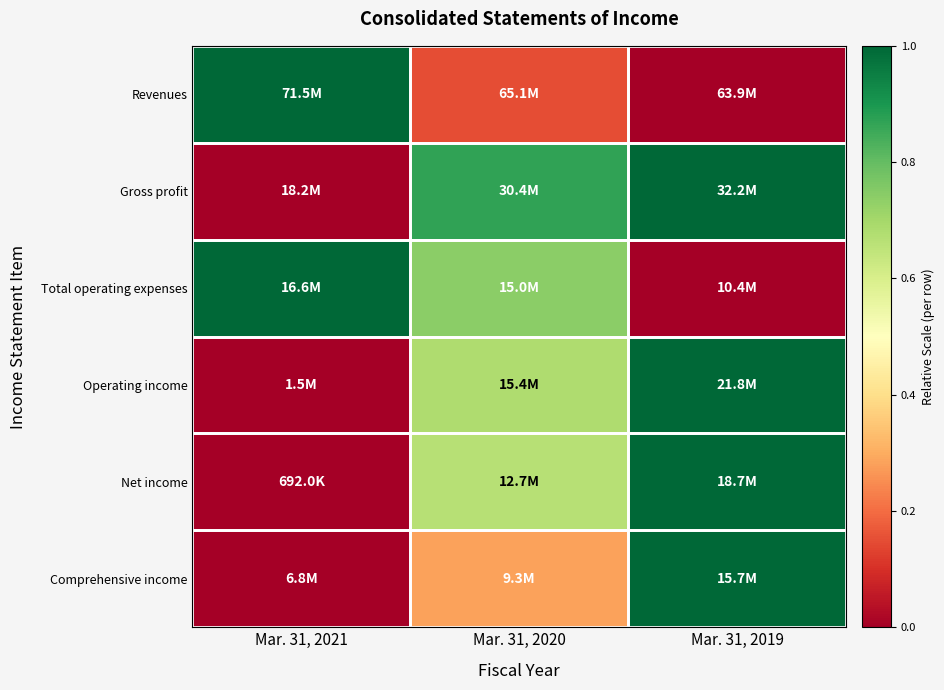

Reading left to right, transcribe all the data shown in this chart.

Revenues: Mar. 31, 2021=1.0	Mar. 31, 2020=0.1	Mar. 31, 2019=0.0
Gross profit: Mar. 31, 2021=0.0	Mar. 31, 2020=0.9	Mar. 31, 2019=1.0
Total operating expenses: Mar. 31, 2021=1.0	Mar. 31, 2020=0.7	Mar. 31, 2019=0.0
Operating income: Mar. 31, 2021=0.0	Mar. 31, 2020=0.7	Mar. 31, 2019=1.0
Net income: Mar. 31, 2021=0.0	Mar. 31, 2020=0.7	Mar. 31, 2019=1.0
Comprehensive income: Mar. 31, 2021=0.0	Mar. 31, 2020=0.3	Mar. 31, 2019=1.0